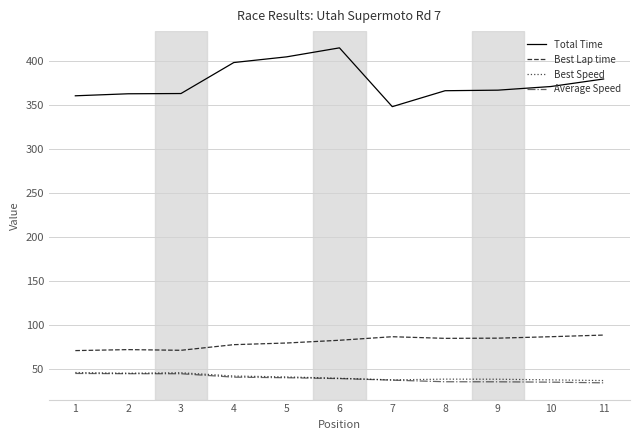

Which series has the widest spread of values?

Total Time